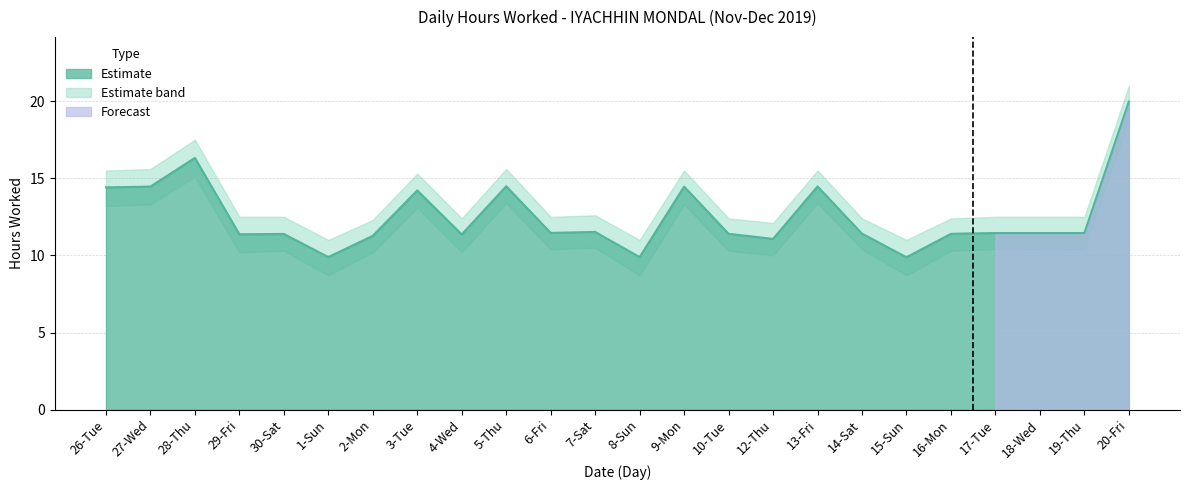

How many distinct data groups are displayed?

3